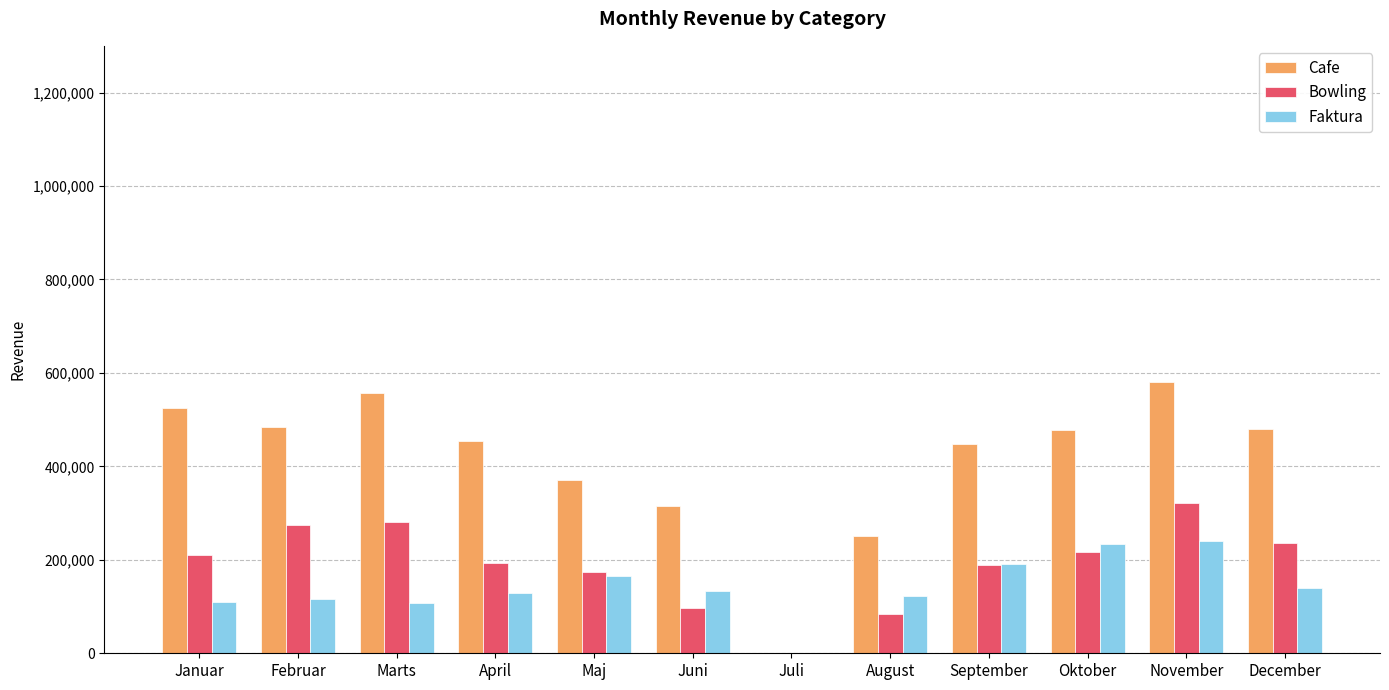

What is the sum of all Bowling values?

2279339